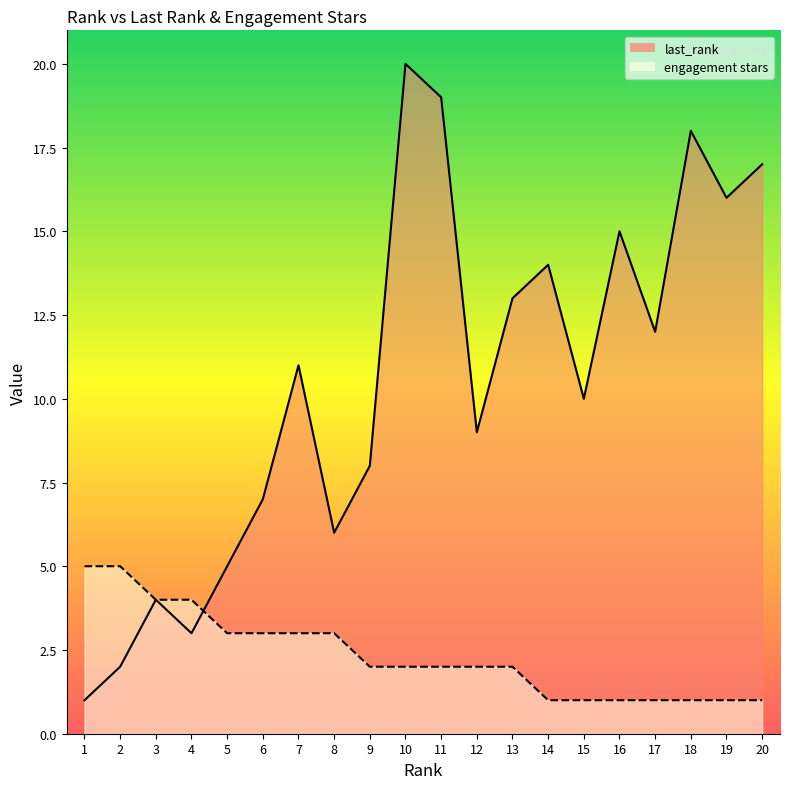

How many values in the last_rank series exceed 11?

9